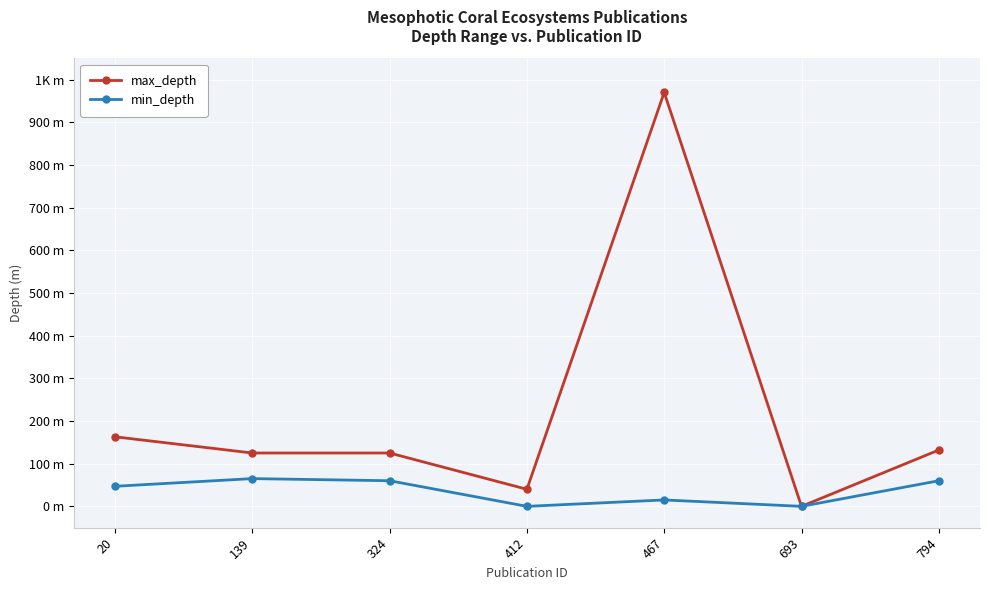

Reading left to right, what are all the values shown in this chart?

max_depth: 163	125	125	40	970	0	132
min_depth: 47	65	60	0	15	0	60